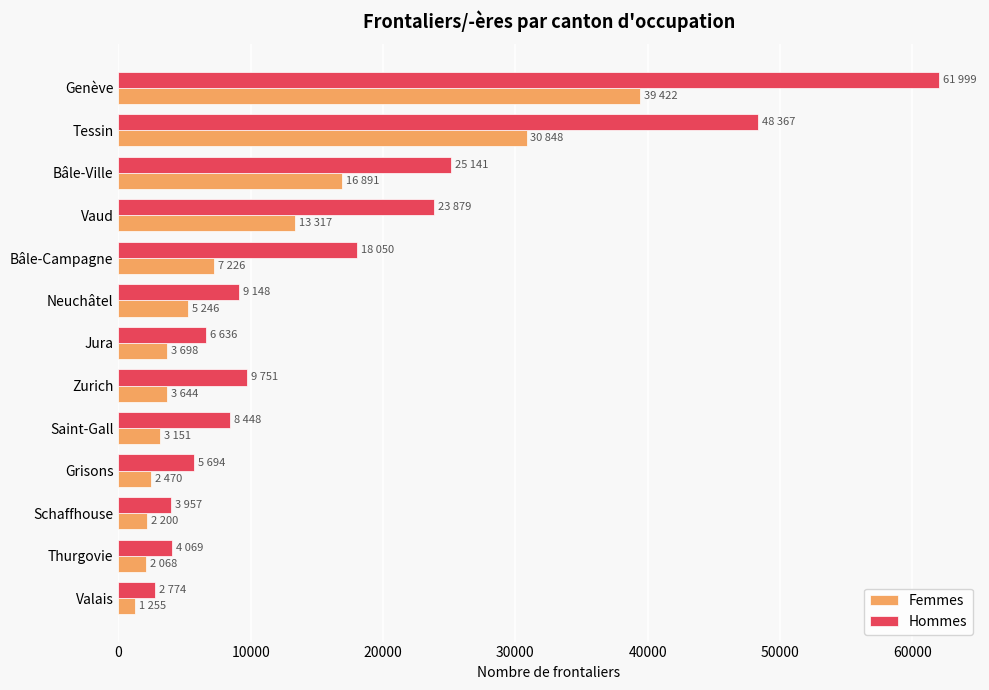

Which category has the highest value across all series?

Genève